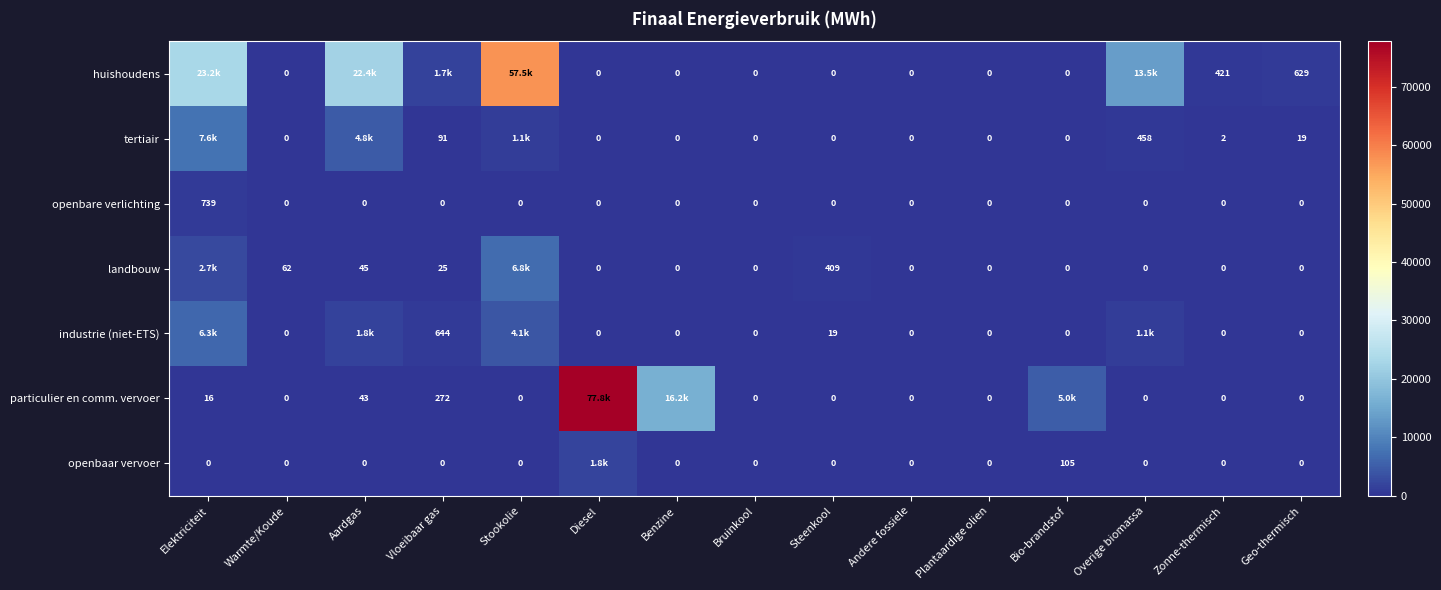

What is the highest value of the huishoudens series?

57506.6